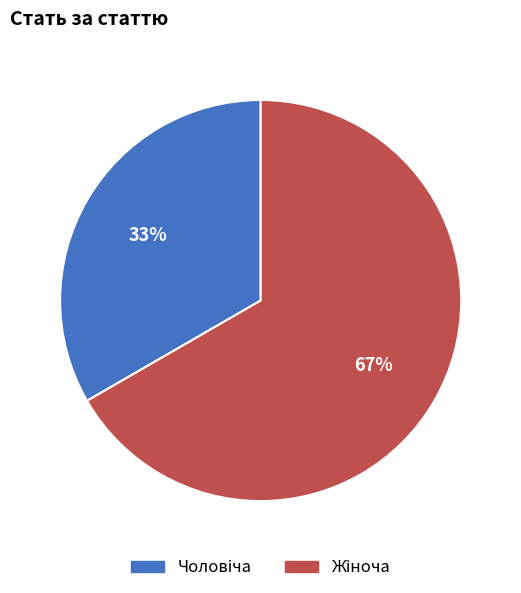

To the nearest percent, what is the average slice percentage?

50%